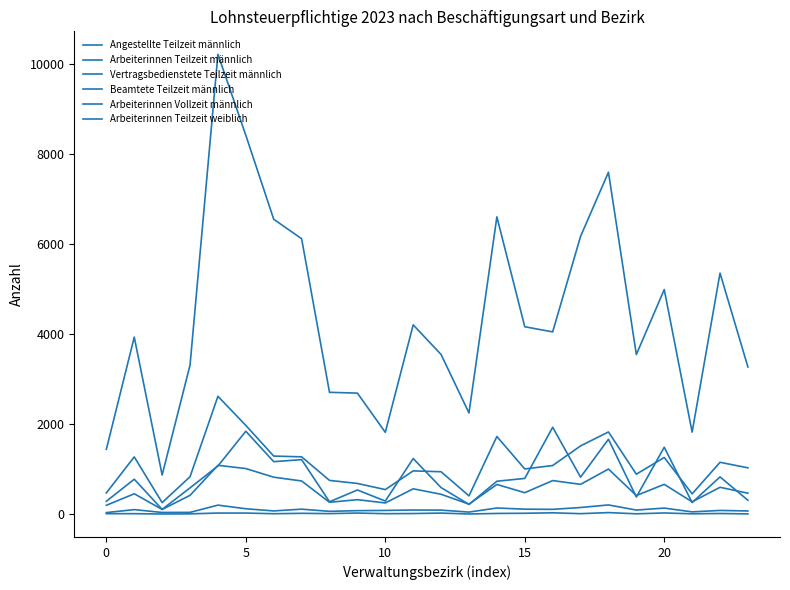

How many lines are shown in the chart?

6